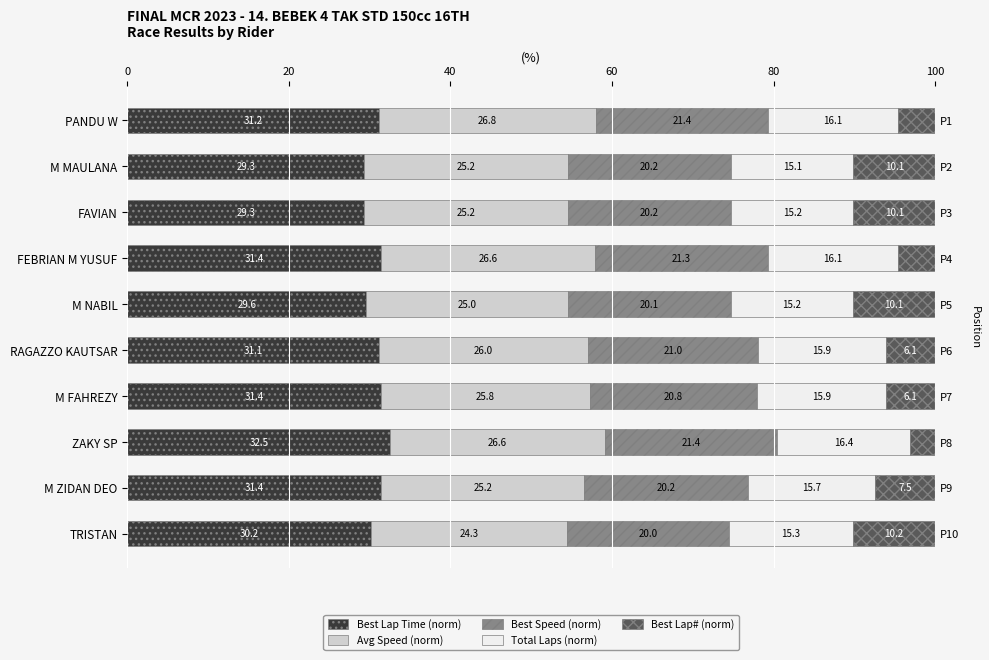

Rank the series at TRISTAN from highest to lowest value.

Best Lap Time (norm), Avg Speed (norm), Best Speed (norm), Total Laps (norm), Best Lap# (norm)